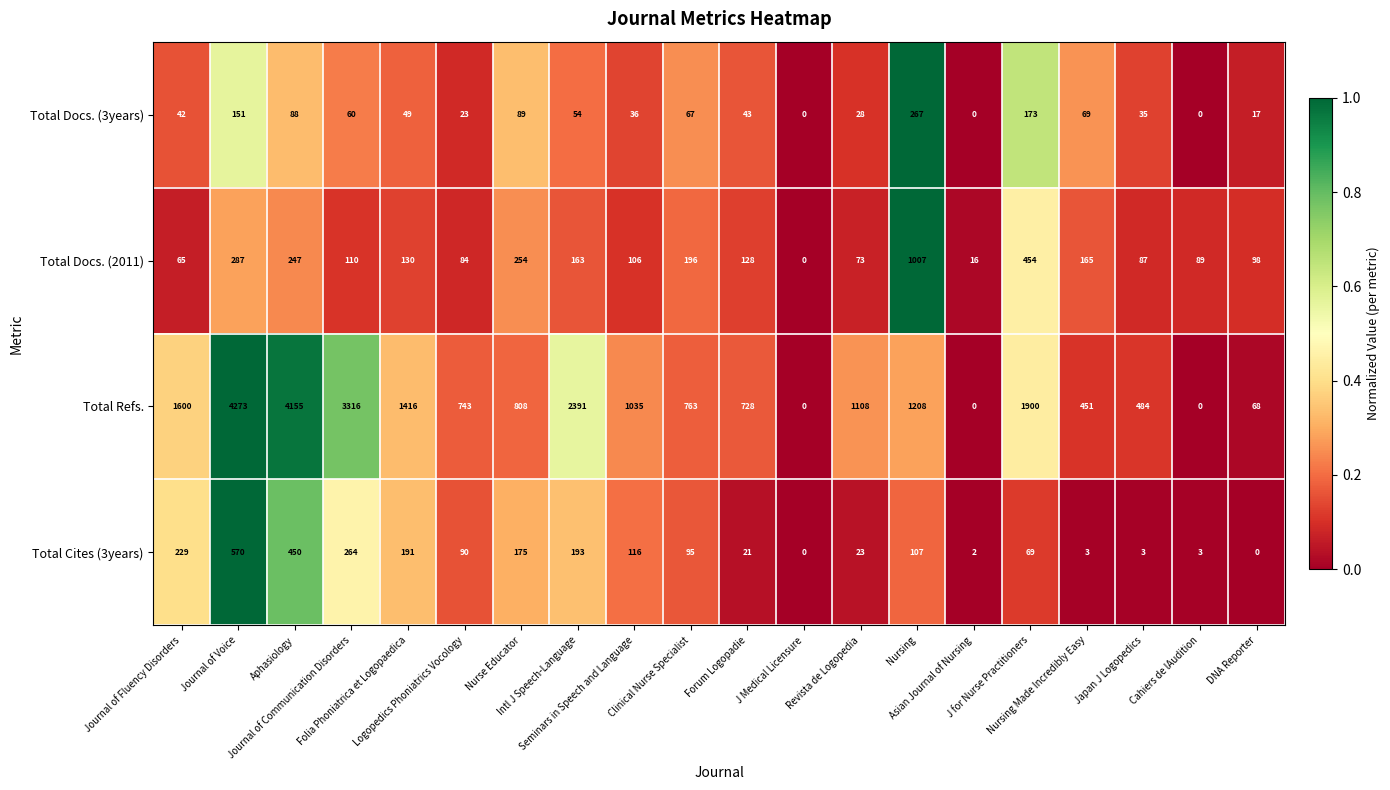

What is the maximum value for Total Cites (3years)?

570